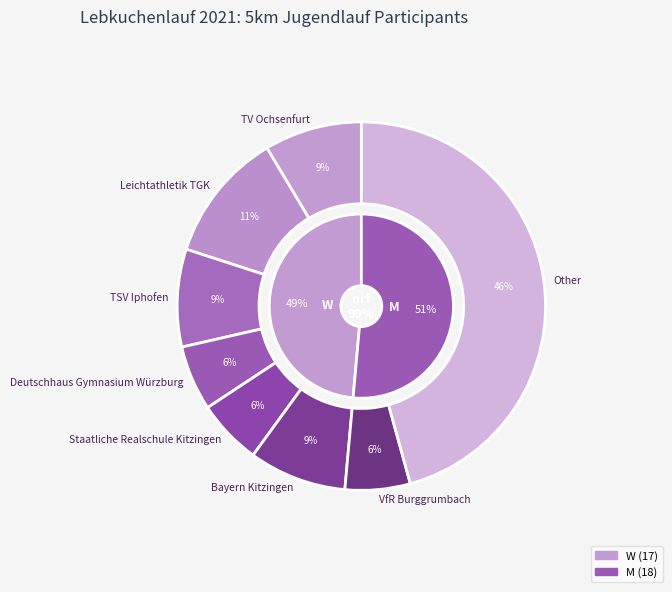

What is the change in value from W to M?

+1